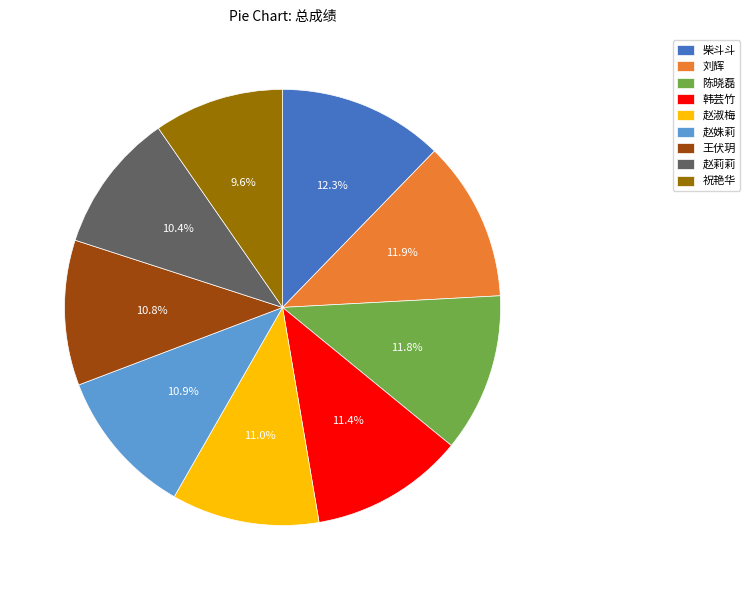

To the nearest percent, what is the difference between the largest and smallest slice percentages?

3%